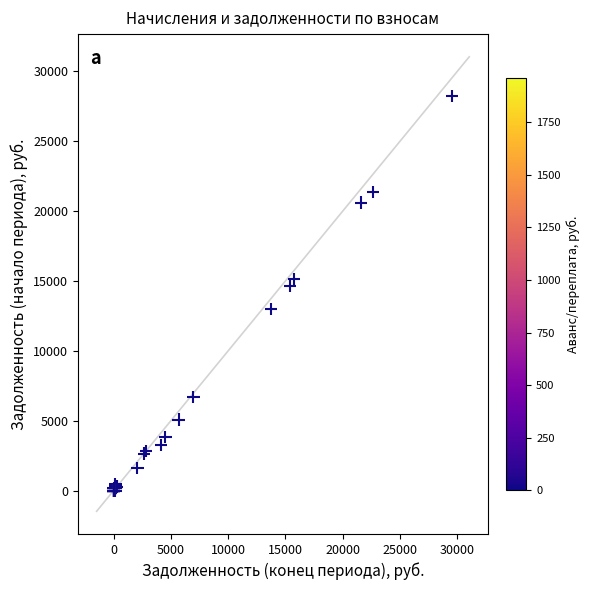

What Y value in the scatter plot is closest to 14104?

14660.9